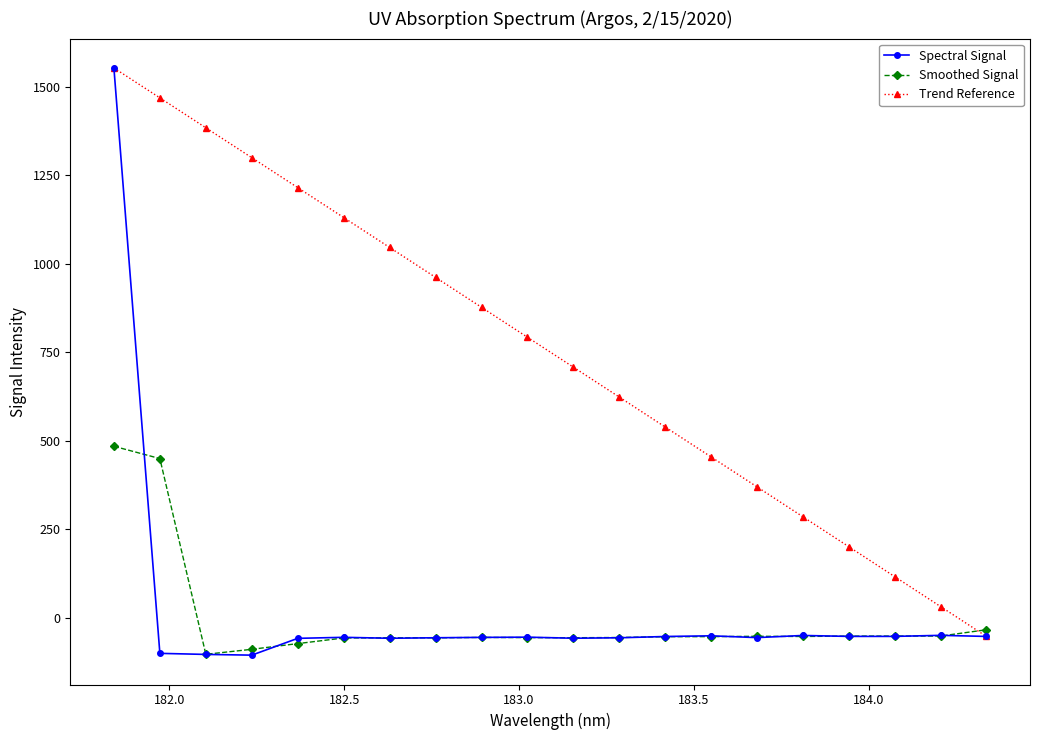

How many intersections are there between Smoothed Signal and Trend Reference?

1